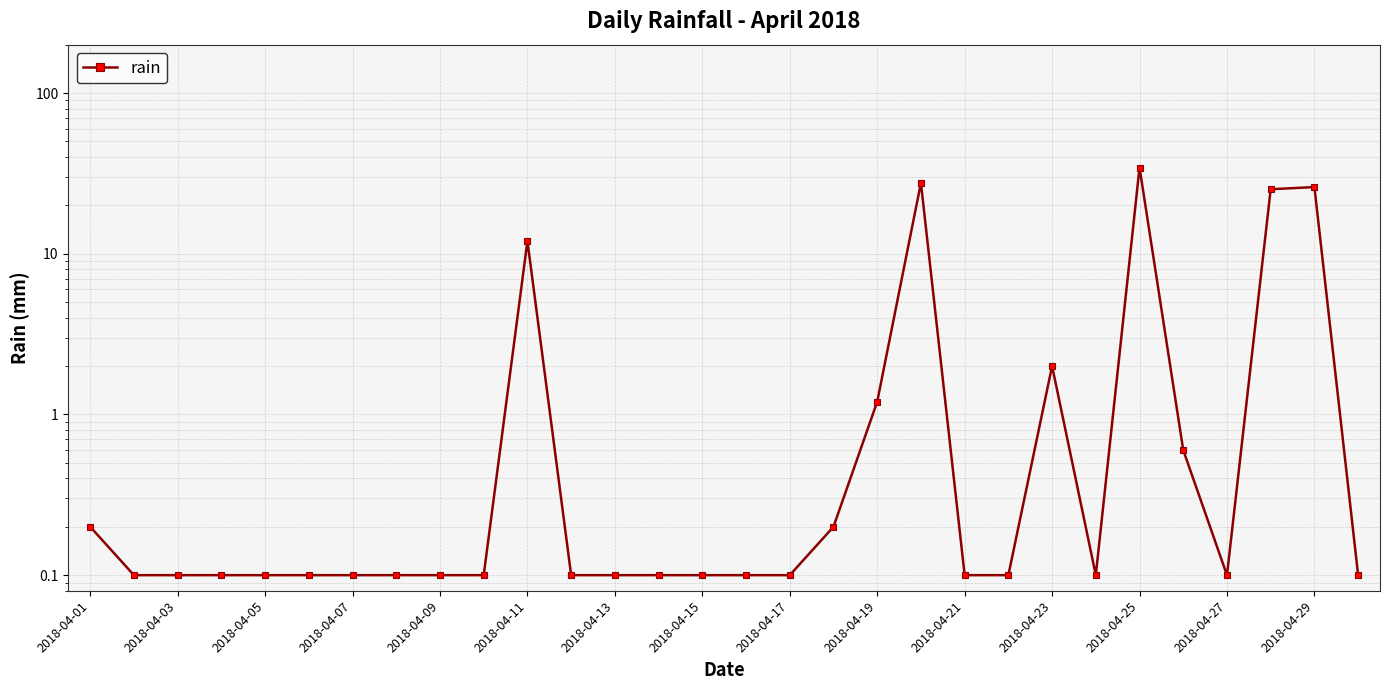

How many points are higher than both their immediate neighbors (excluding endpoints)?

5